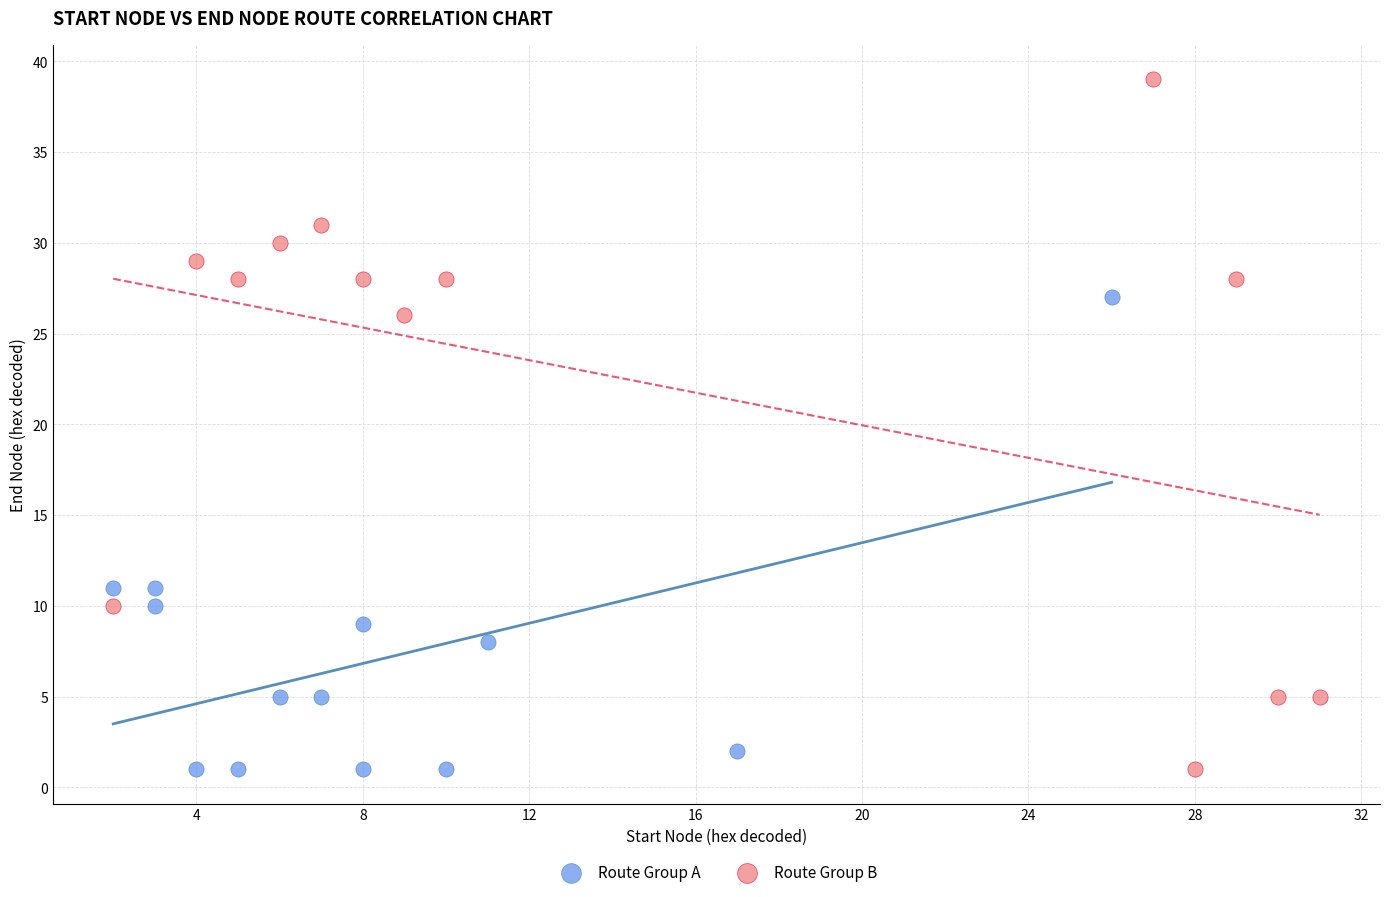

Which series has the largest Y range (max minus min)?

Route Group B